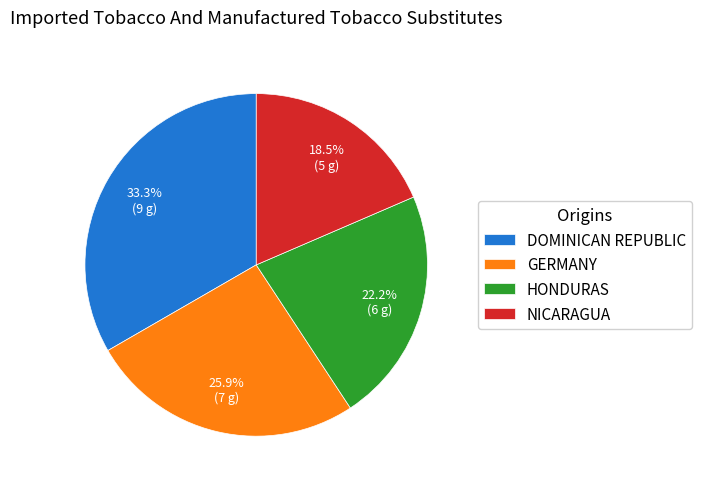

Rank the categories by value from highest to lowest.

DOMINICAN REPUBLIC, GERMANY, HONDURAS, NICARAGUA